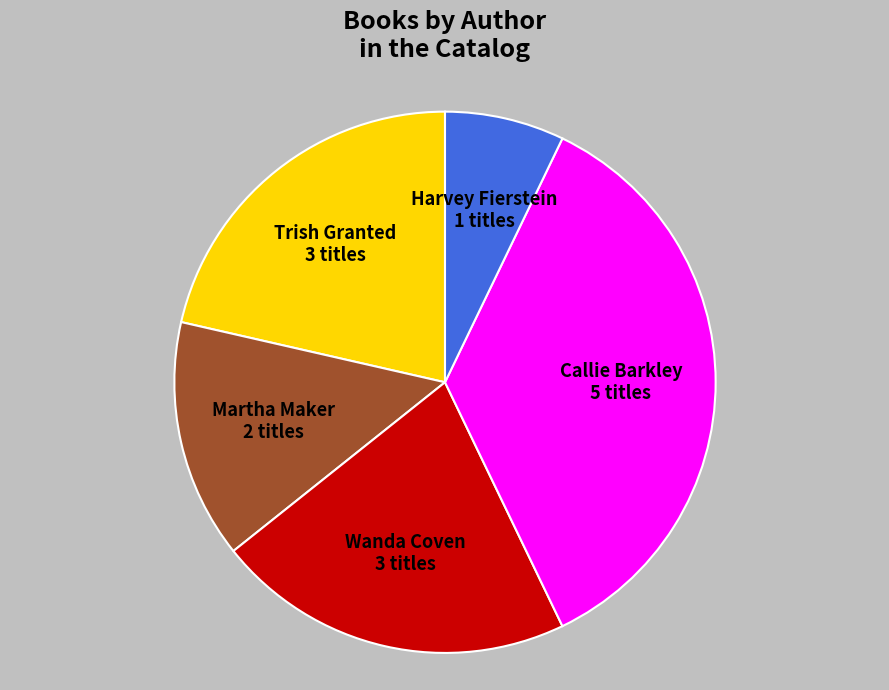

Between Callie Barkley and Wanda Coven, which is larger?

Callie Barkley